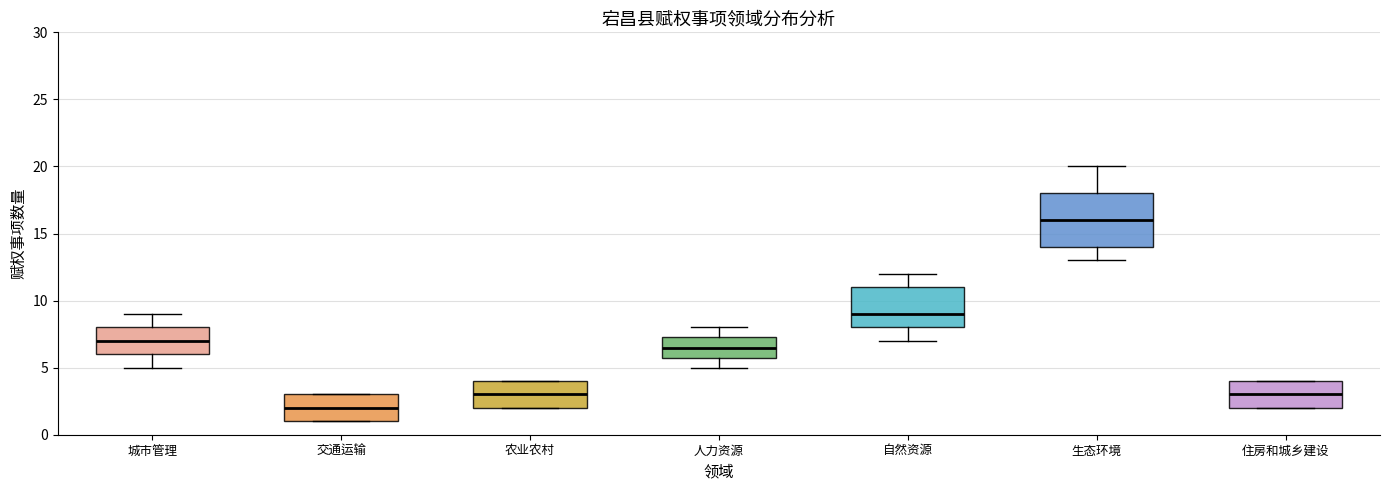

Which box's median line is the highest?

生态环境